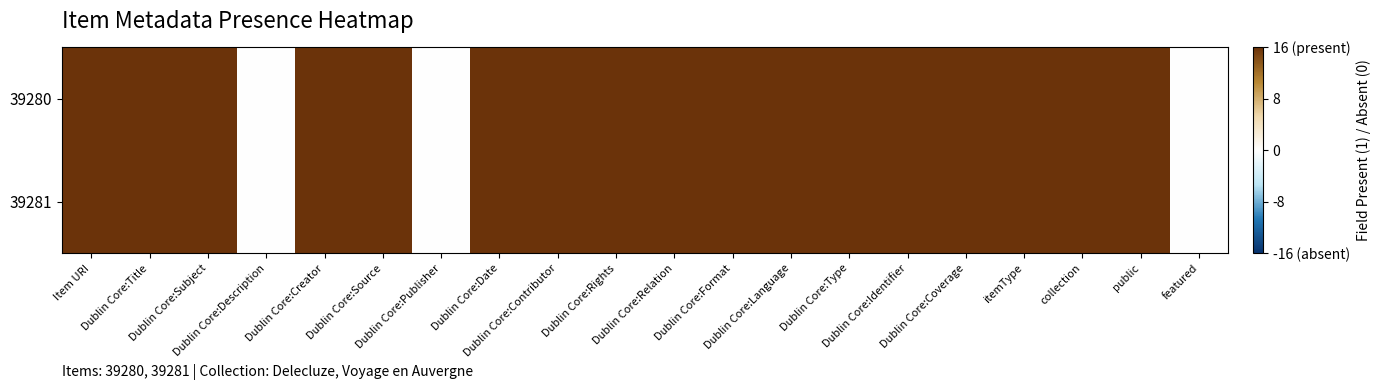

Reading left to right, transcribe all the data shown in this chart.

39280: Item URI=16	Dublin Core:Title=16	Dublin Core:Subject=16	Dublin Core:Description=0	Dublin Core:Creator=16	Dublin Core:Source=16	Dublin Core:Publisher=0	Dublin Core:Date=16	Dublin Core:Contributor=16	Dublin Core:Rights=16	Dublin Core:Relation=16	Dublin Core:Format=16	Dublin Core:Language=16	Dublin Core:Type=16	Dublin Core:Identifier=16	Dublin Core:Coverage=16	itemType=16	collection=16	public=16	featured=0
39281: Item URI=16	Dublin Core:Title=16	Dublin Core:Subject=16	Dublin Core:Description=0	Dublin Core:Creator=16	Dublin Core:Source=16	Dublin Core:Publisher=0	Dublin Core:Date=16	Dublin Core:Contributor=16	Dublin Core:Rights=16	Dublin Core:Relation=16	Dublin Core:Format=16	Dublin Core:Language=16	Dublin Core:Type=16	Dublin Core:Identifier=16	Dublin Core:Coverage=16	itemType=16	collection=16	public=16	featured=0